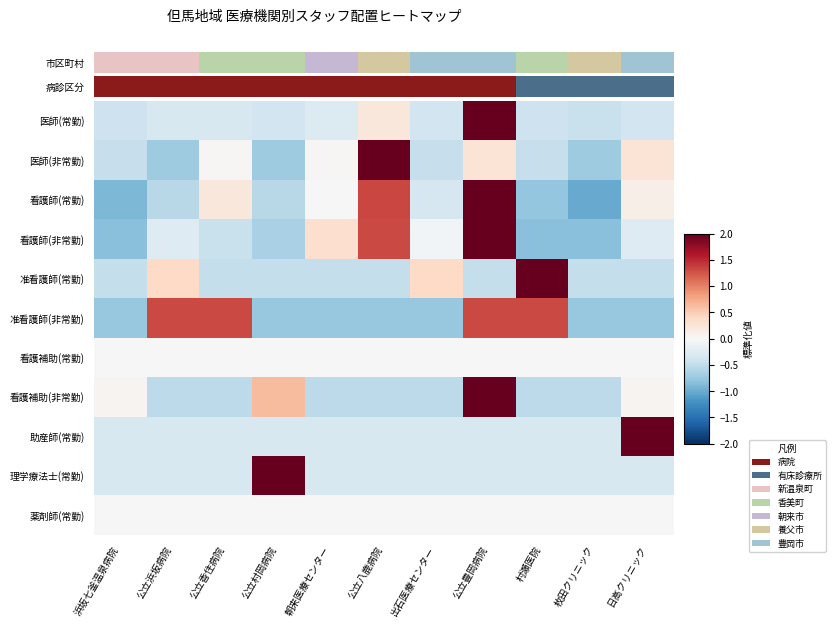

Between 朝来医療センター and 公立八鹿病院, which is larger?

公立八鹿病院